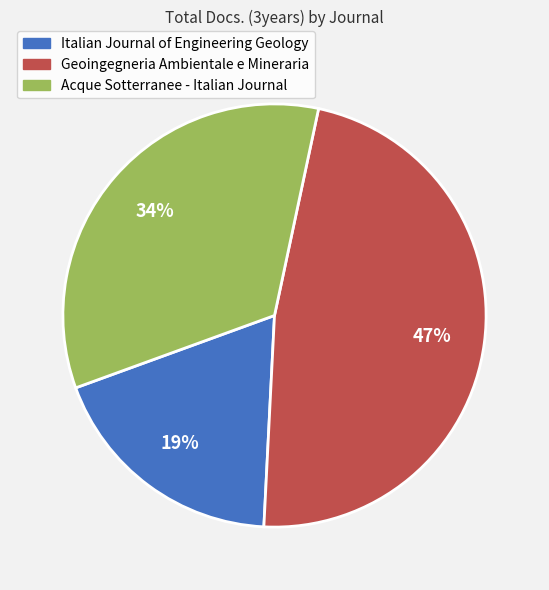

To the nearest percent, what portion does Acque Sotterranee - Italian Journal represent?

34%